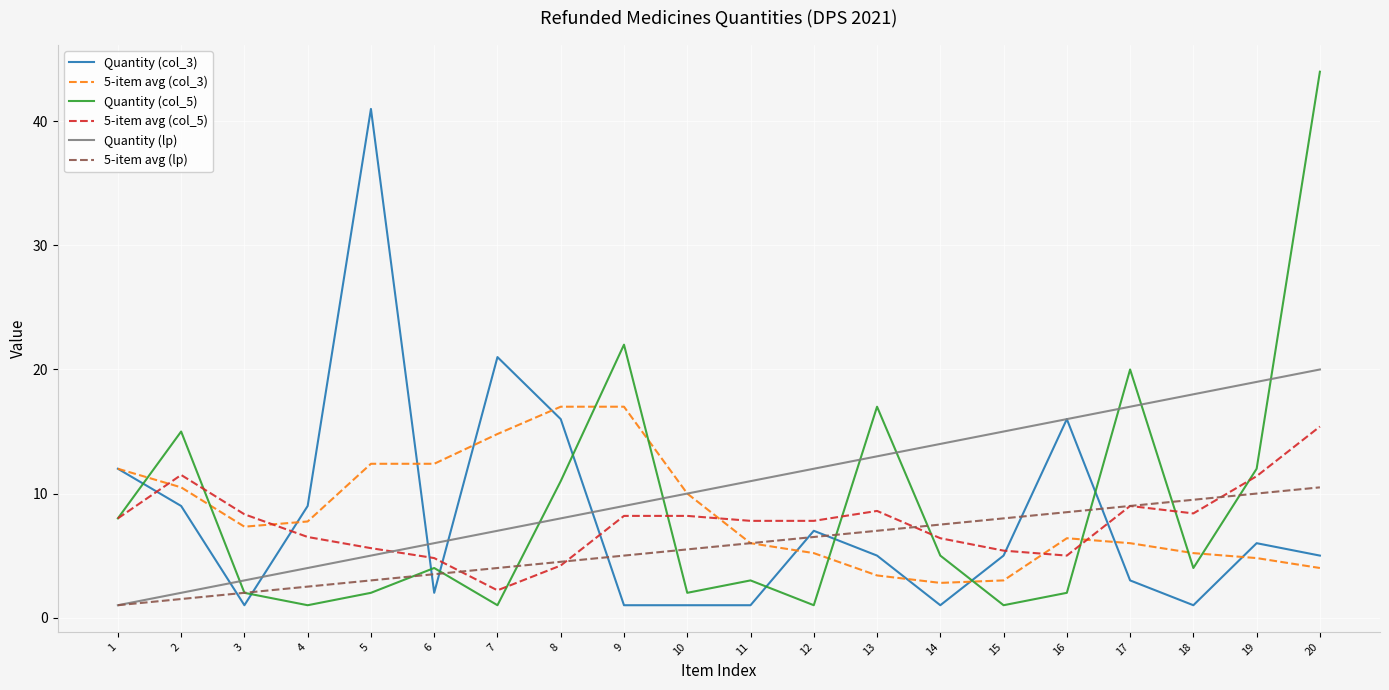

Is the value of Quantity (col_5) at 9 greater than the value of 5-item avg (col_5) at 18?

Yes